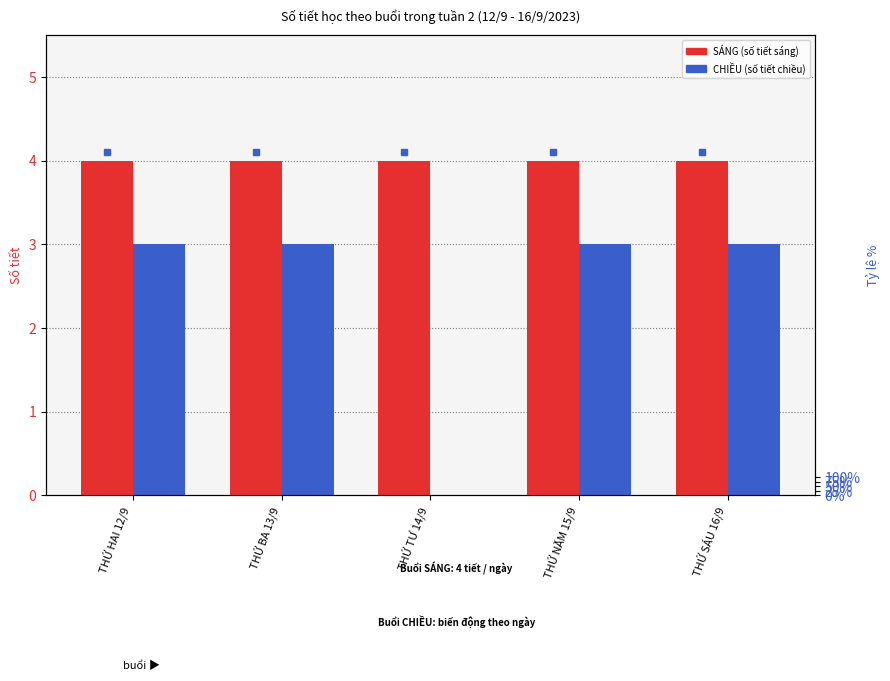

What is the spread (max minus min) of values at THỨ SÁU 16/9?

1